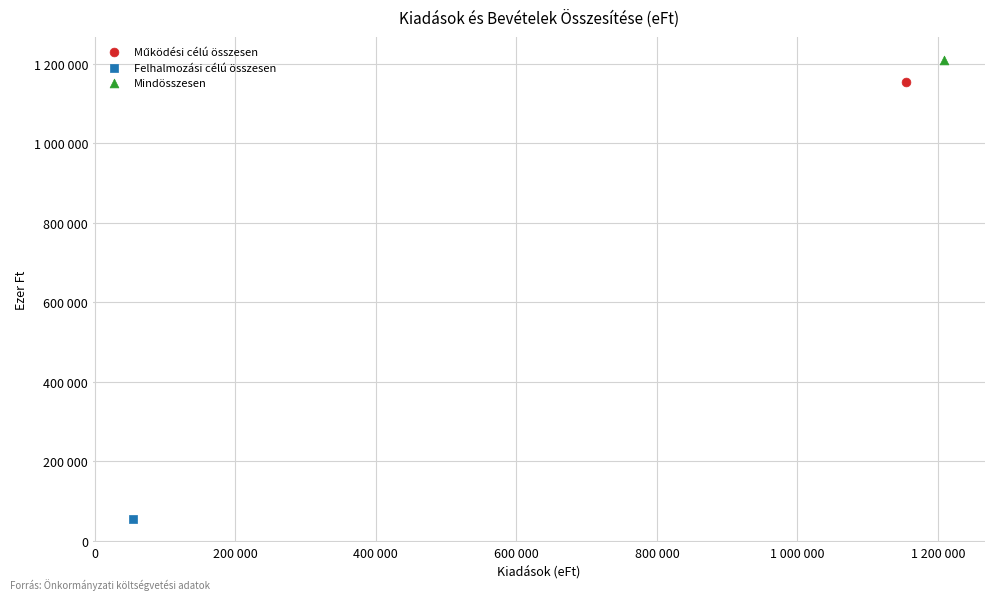

Which series reaches the minimum Y coordinate?

Felhalmozási célú összesen